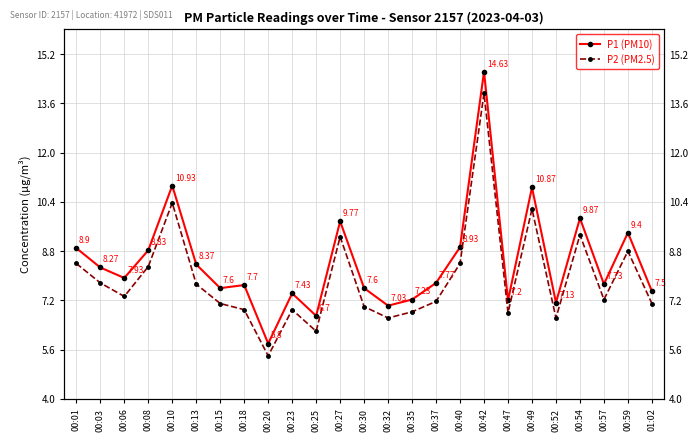

At how many categories does at least one series exceed 13?

1